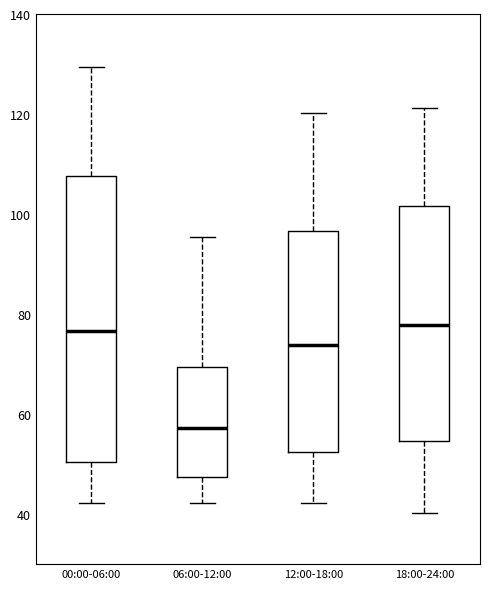

Reading left to right, read every box against the y-axis: the position of its median line, the range the box covers, and the ends of its whiskers. The values are not printed on the chart, so give them approximately, as read against the axis.

00:00-06:00: median 76, box 50 to 108, whiskers 42 to 130
06:00-12:00: median 58, box 48 to 70, whiskers 42 to 96
12:00-18:00: median 74, box 52 to 96, whiskers 42 to 120
18:00-24:00: median 78, box 54 to 102, whiskers 40 to 122